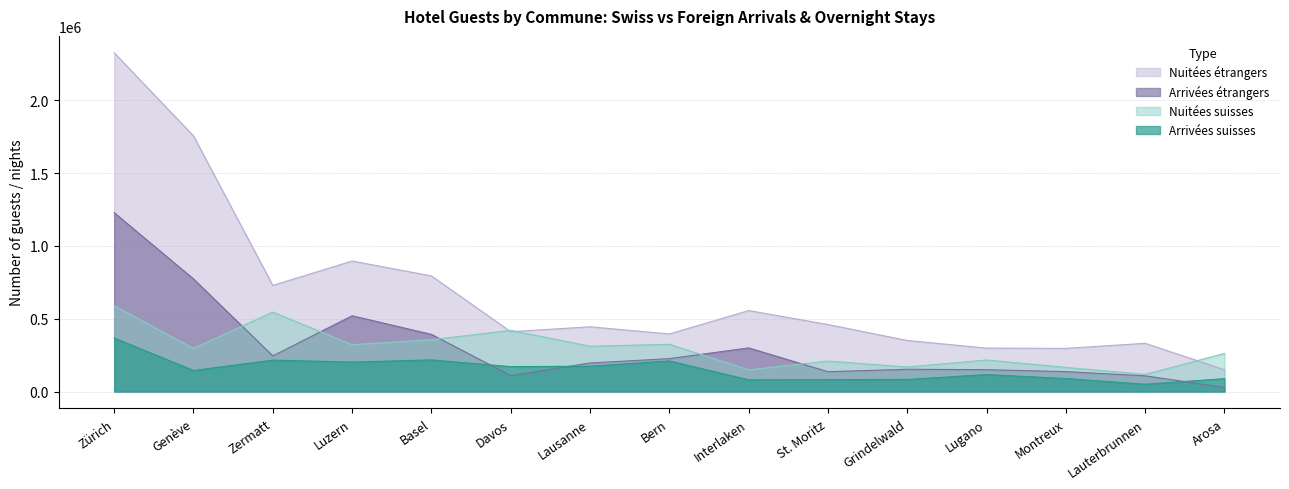

True or false: Nuitées étrangers has more than 1 points higher than both neighbors.

True